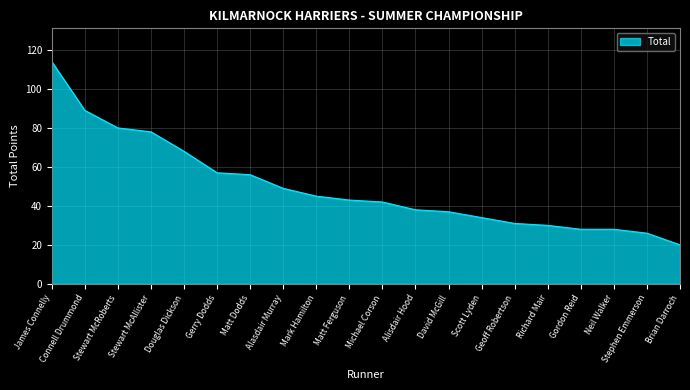

What value does the data have at Connell Drummond?

89